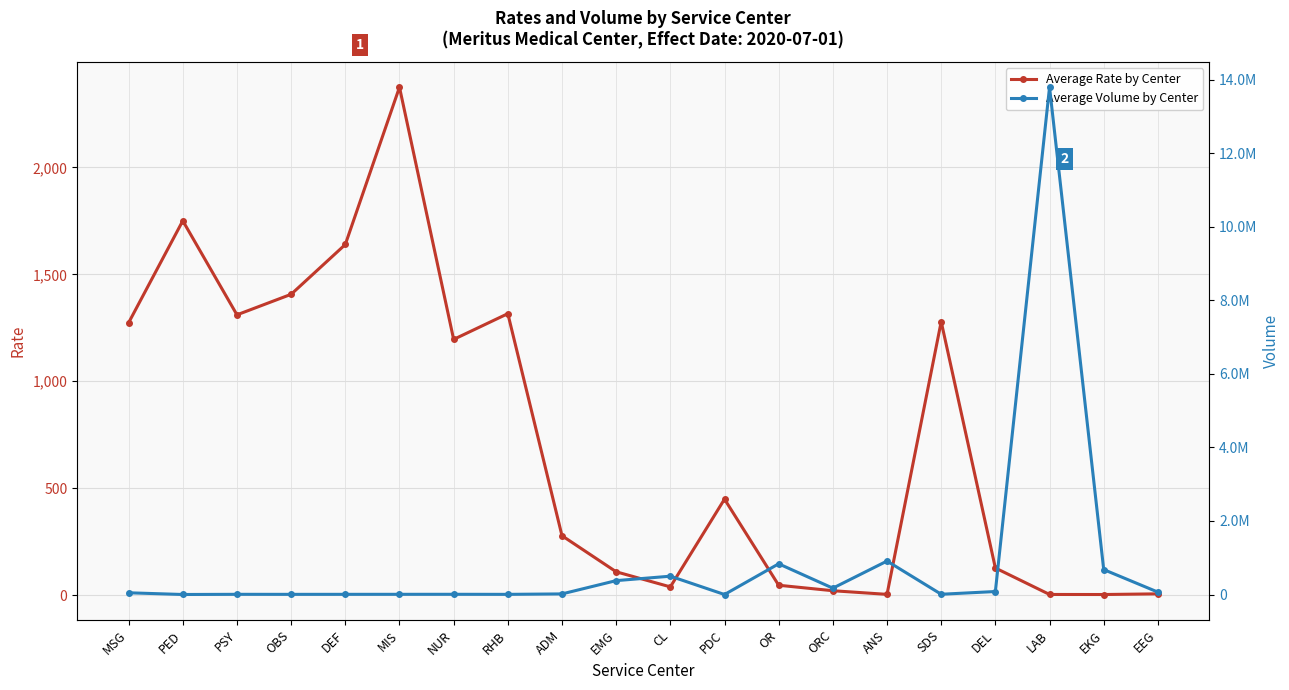

Read the Average Rate by Center value at EKG.

2.5